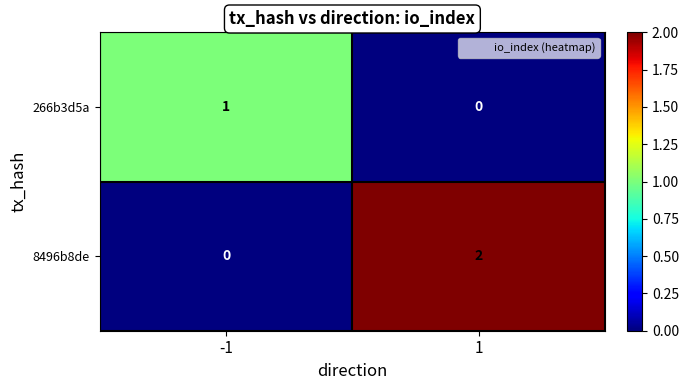

Which category has the highest value across all series?

1